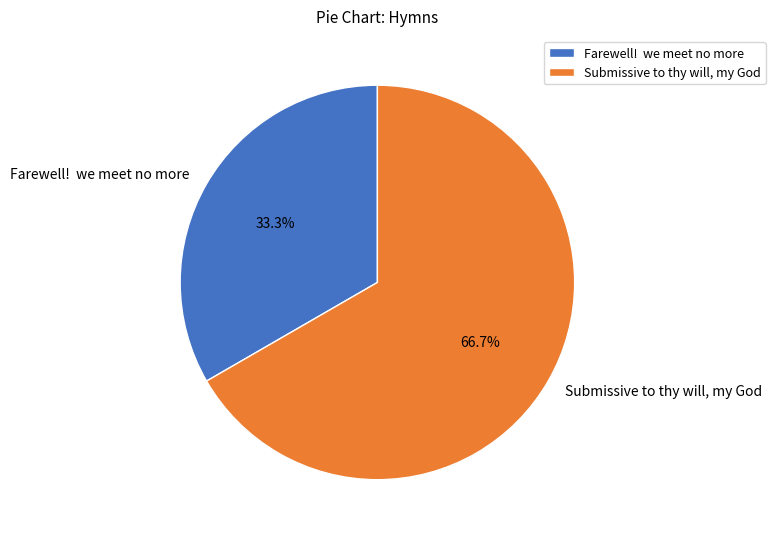

What percentage is the Submissive to thy will, my God slice, to the nearest percent?

67%